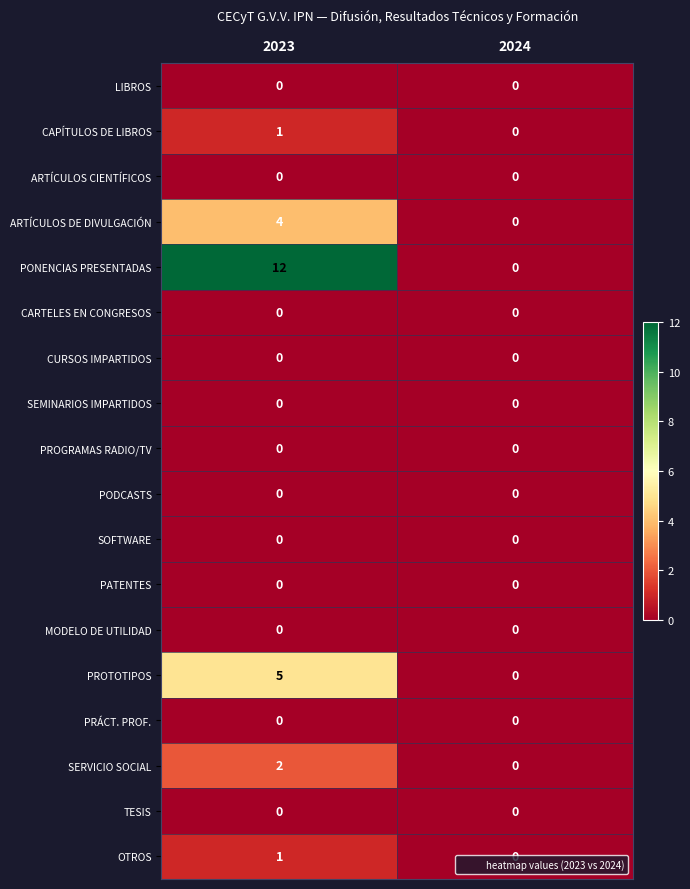

Which category has the highest value across all series?

2023